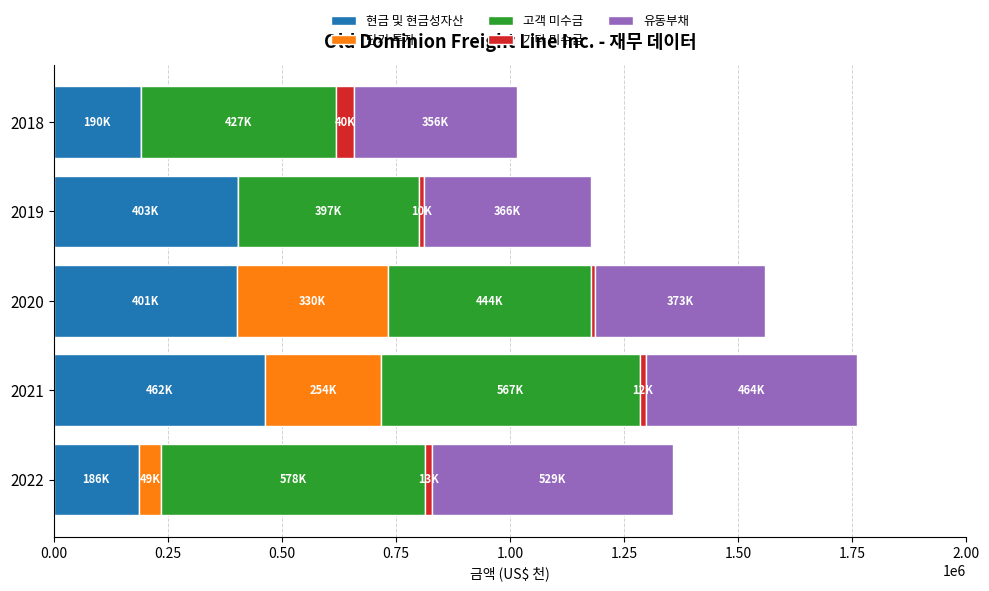

The value of 현금 및 현금성자산 at 2019 is 403571. True or false?

True